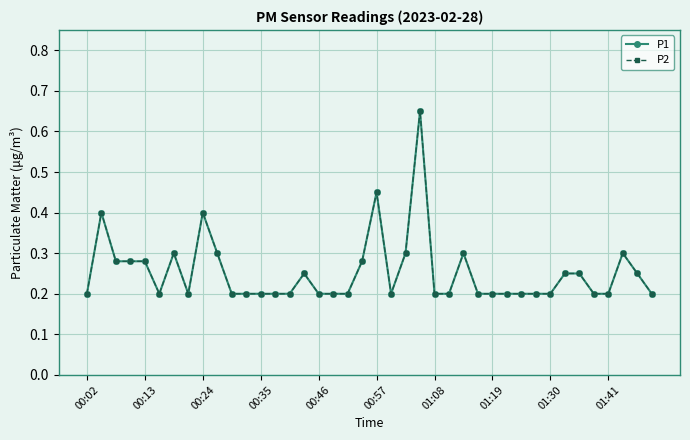

At which category is the sum across all series the highest?

23